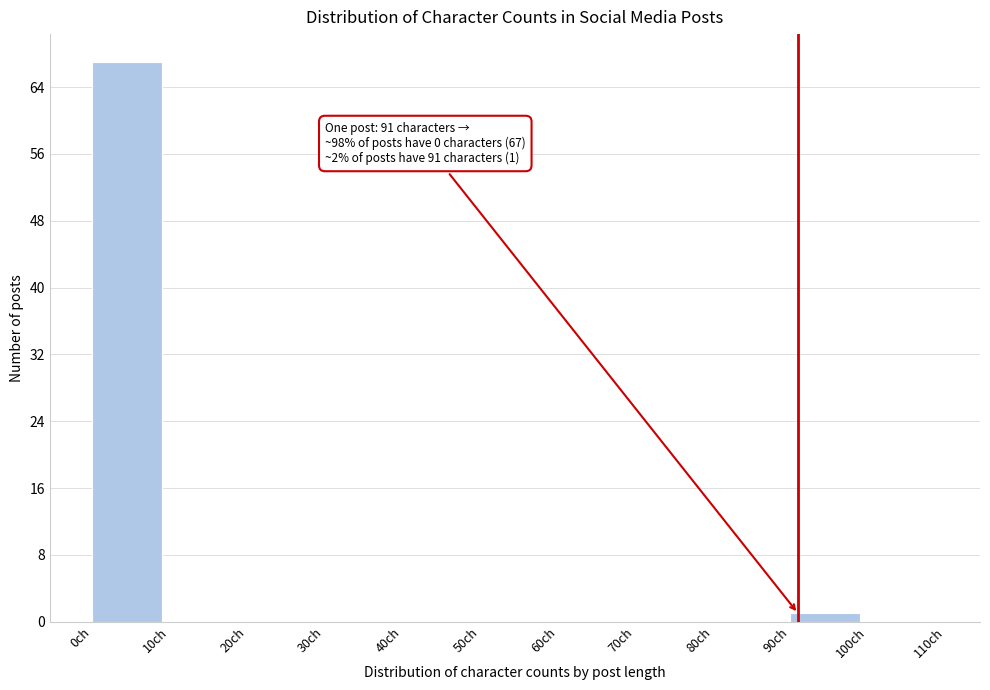

Over which range of the x-axis is the bar tallest?

0 to 10